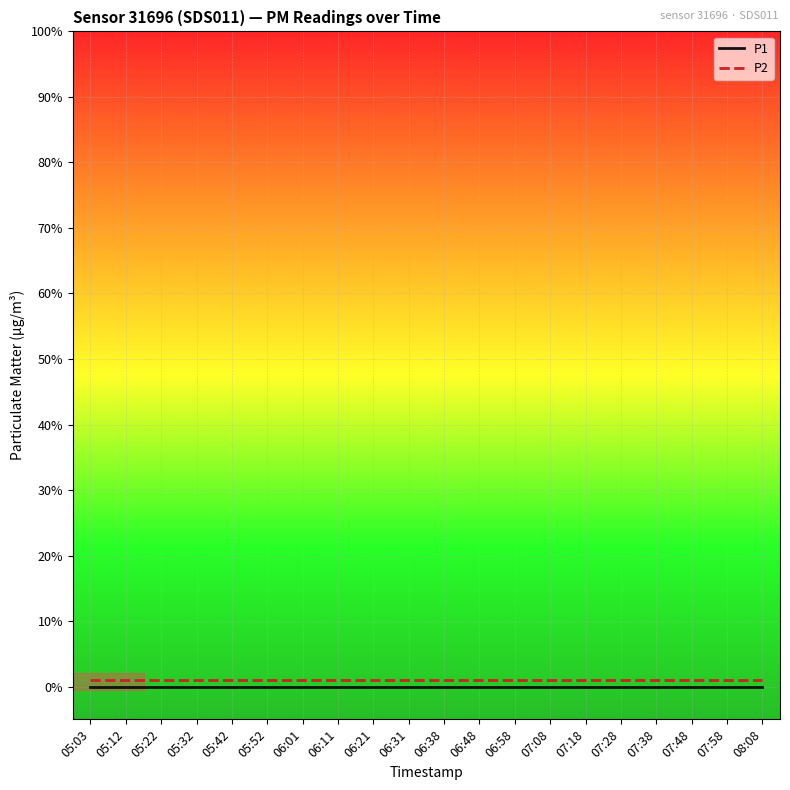

True or false: P1 has more than 2 points higher than both neighbors.

False